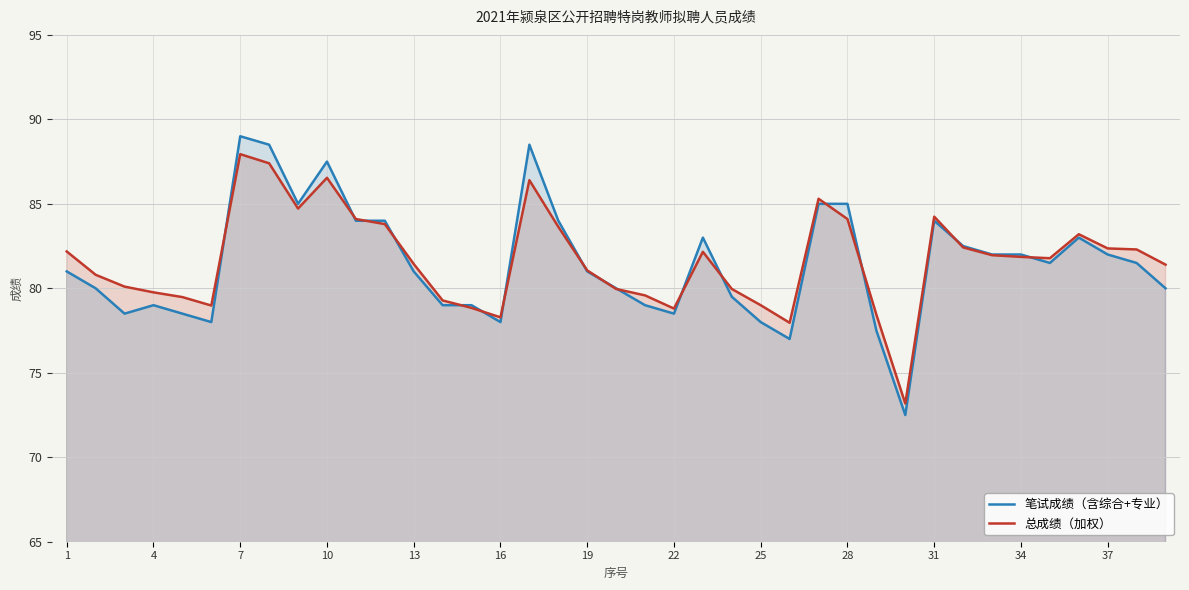

How many interior local peaks does the 笔试成绩（含综合+专业） series have?

7